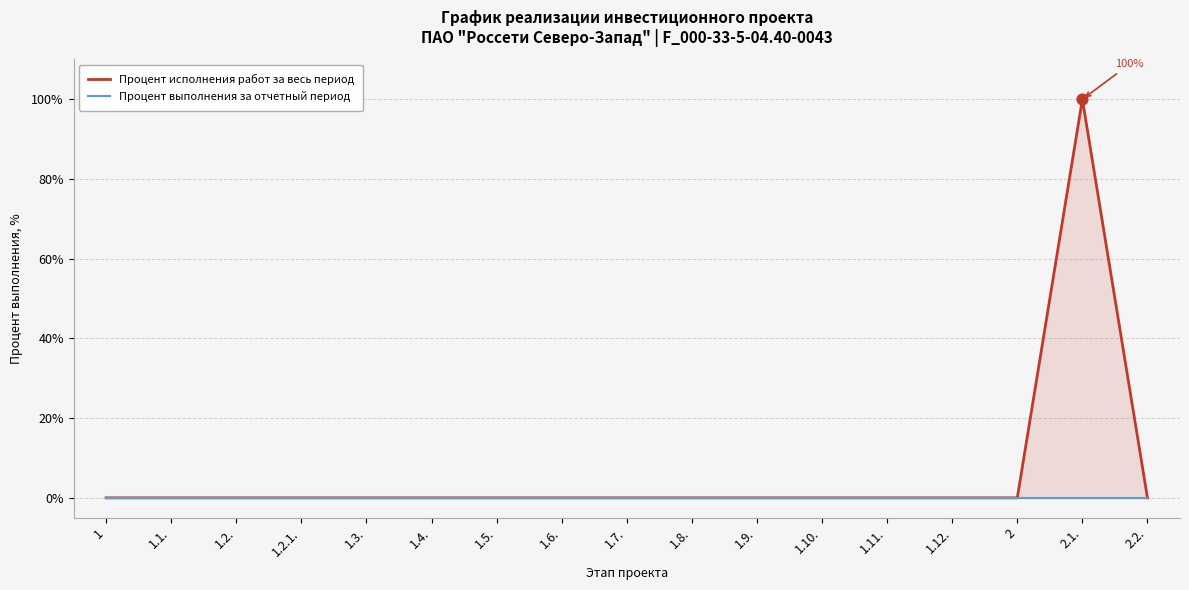

At which category is the sum across all series the highest?

2.1.